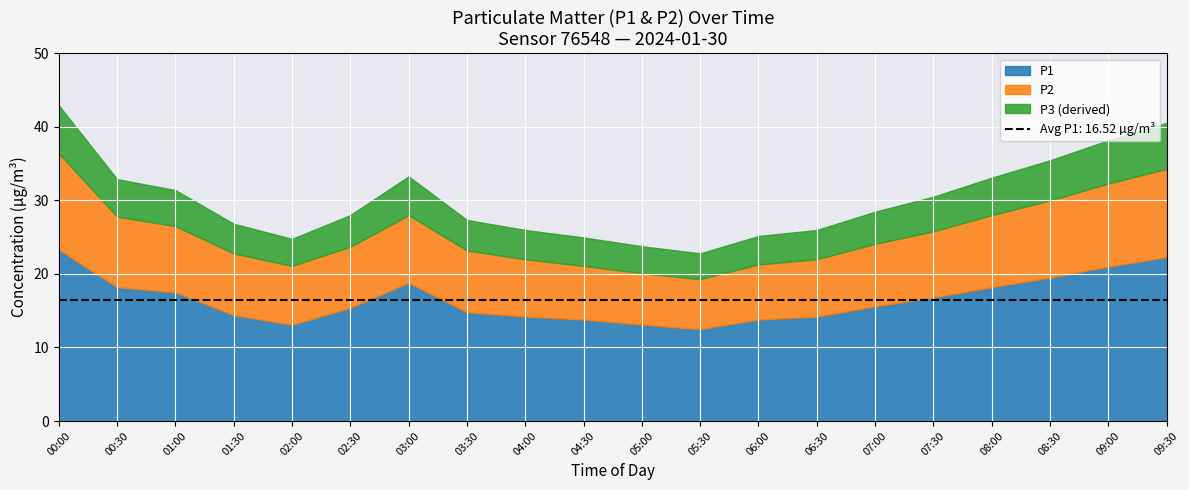

What is the total value across all series at 01:00?

31.4